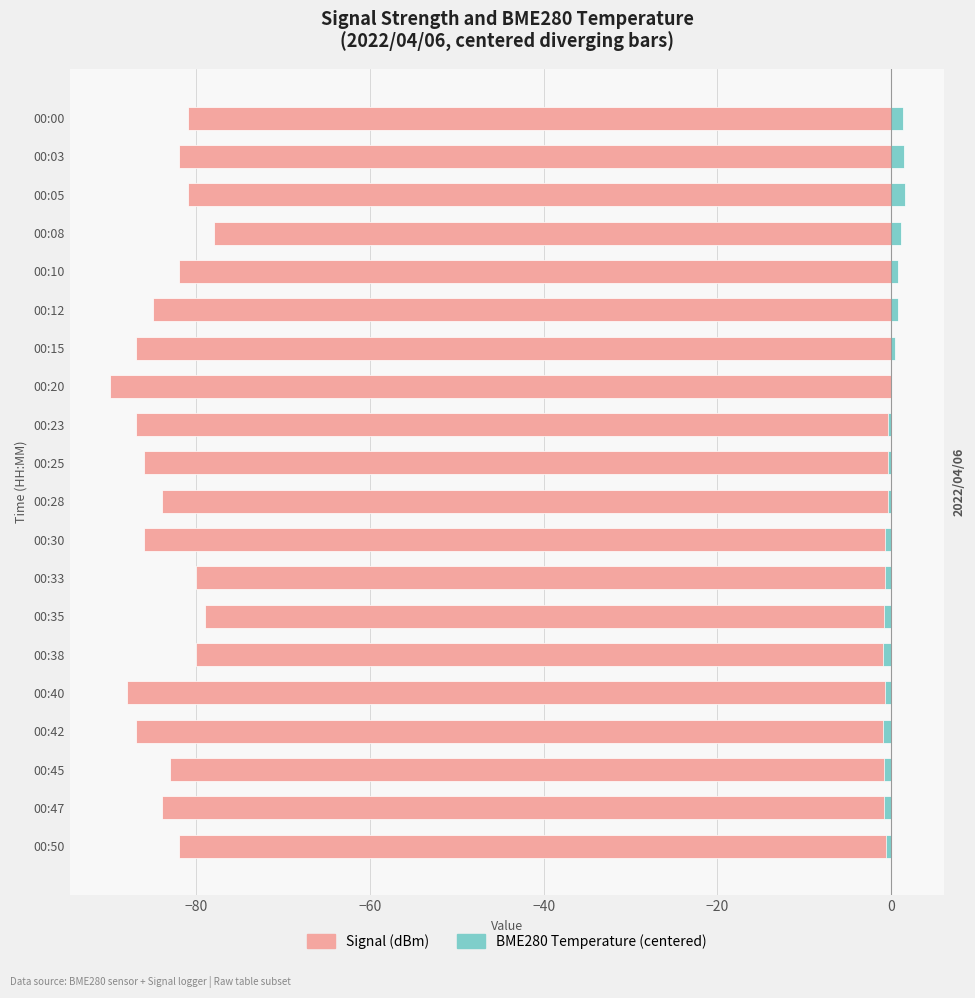

What is the sum of the Signal (dBm) values at 00:38 and 00:40?

-168.0